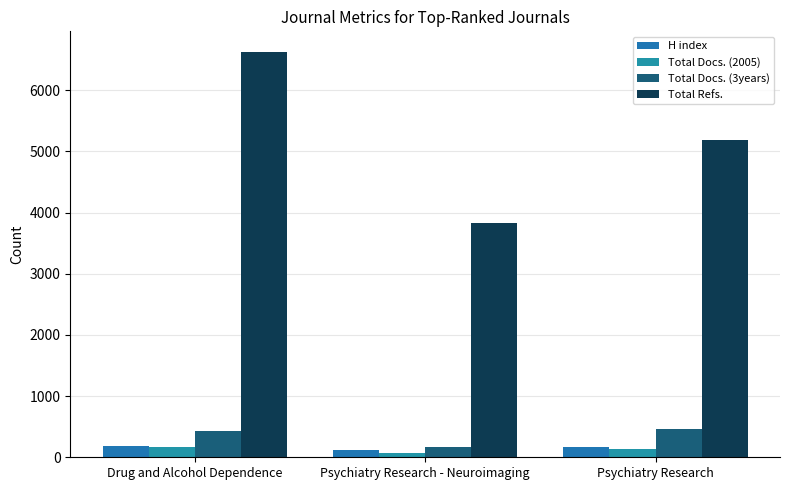

Reading left to right, what are all the values shown in this chart?

H index: Drug and Alcohol Dependence=187	Psychiatry Research - Neuroimaging=120	Psychiatry Research=171
Total Docs. (2005): Drug and Alcohol Dependence=160	Psychiatry Research - Neuroimaging=74	Psychiatry Research=136
Total Docs. (3years): Drug and Alcohol Dependence=432	Psychiatry Research - Neuroimaging=167	Psychiatry Research=455
Total Refs.: Drug and Alcohol Dependence=6632	Psychiatry Research - Neuroimaging=3828	Psychiatry Research=5179